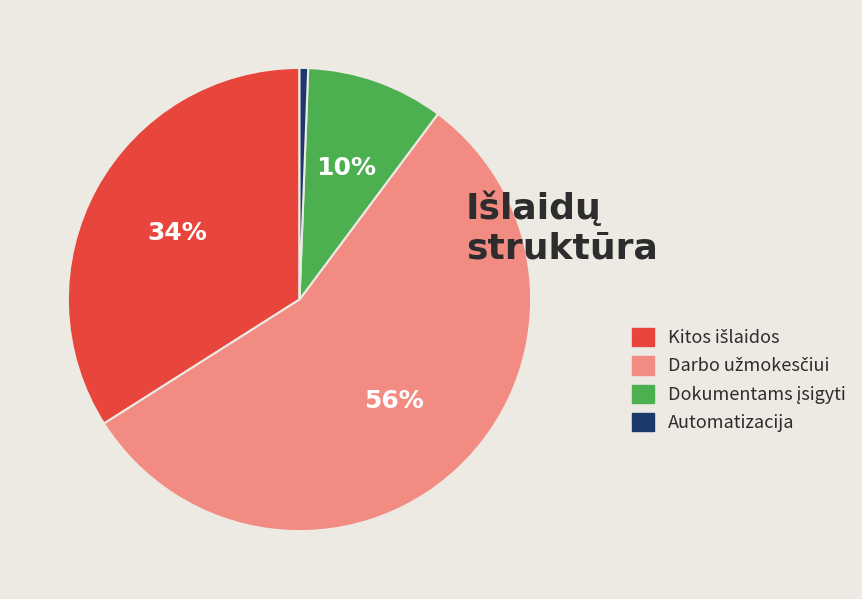

True or false: Automatizacija accounts for 11% of the total.

False